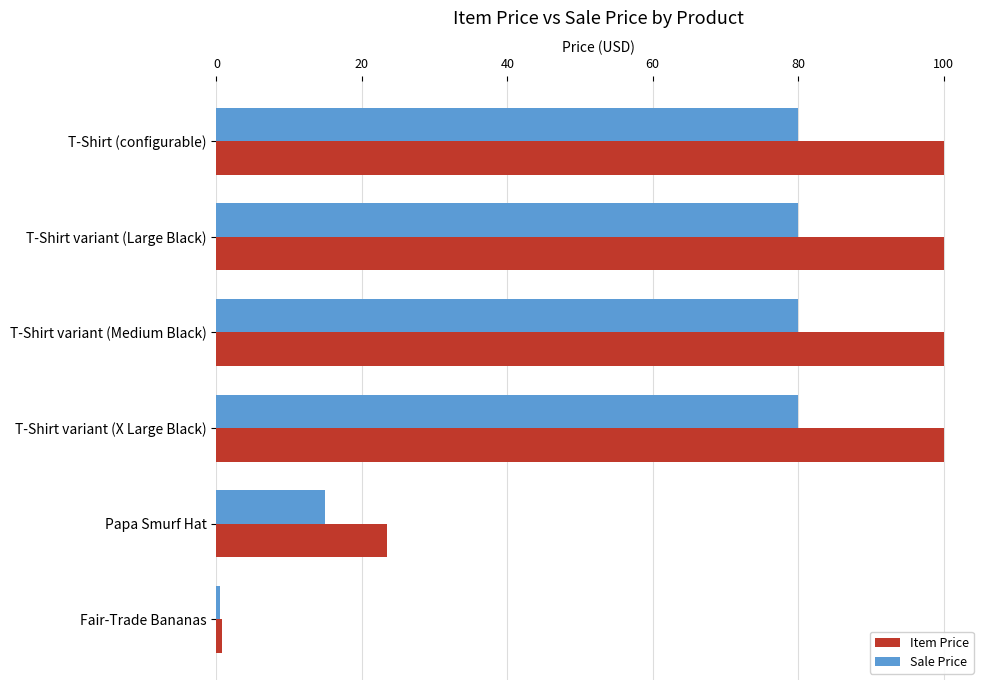

What is the total value across all series at T-Shirt variant (Large Black)?

180.0